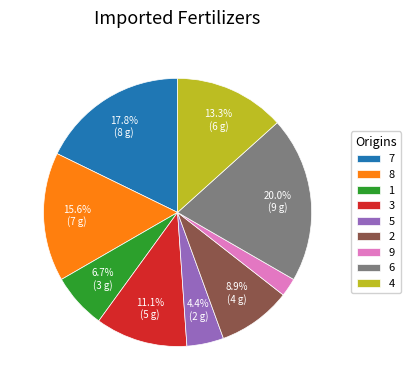

What is the largest slice in the pie chart?

6